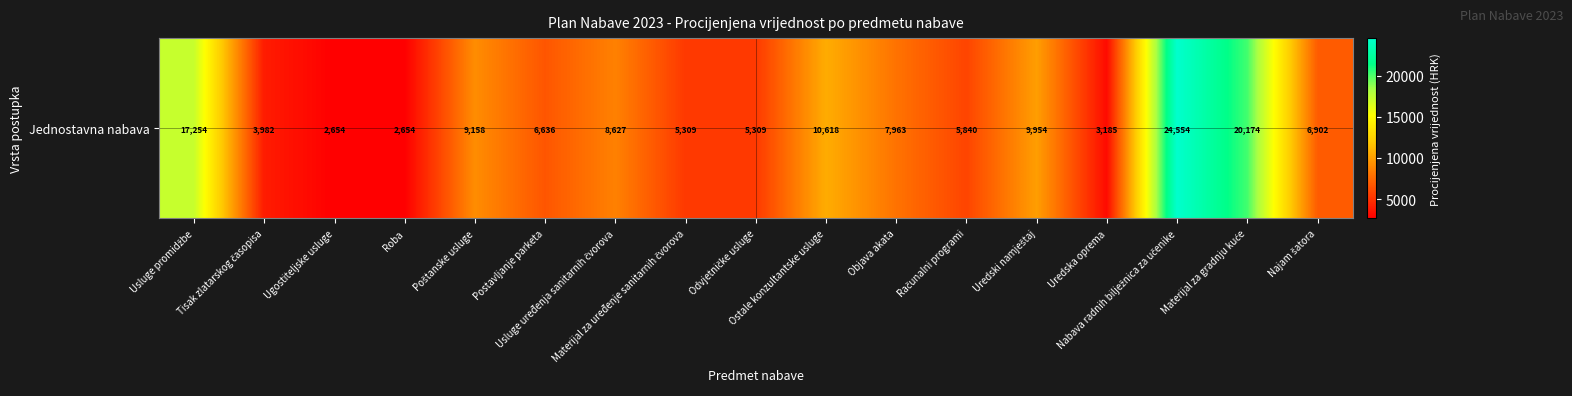

Which has a higher value, Odvjetničke usluge or Objava akata?

Objava akata